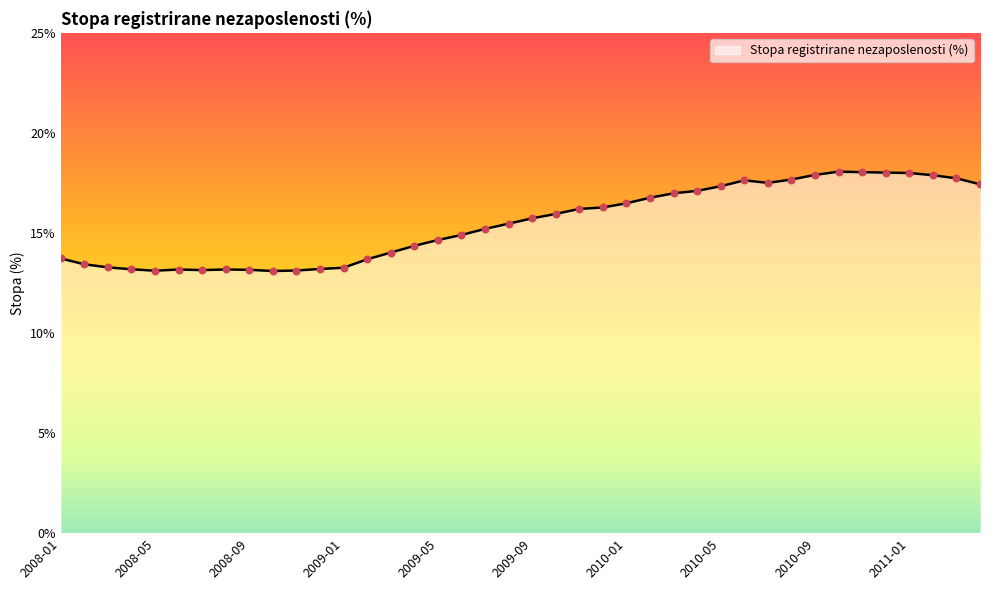

What is the maximum value shown in the chart?

18.1